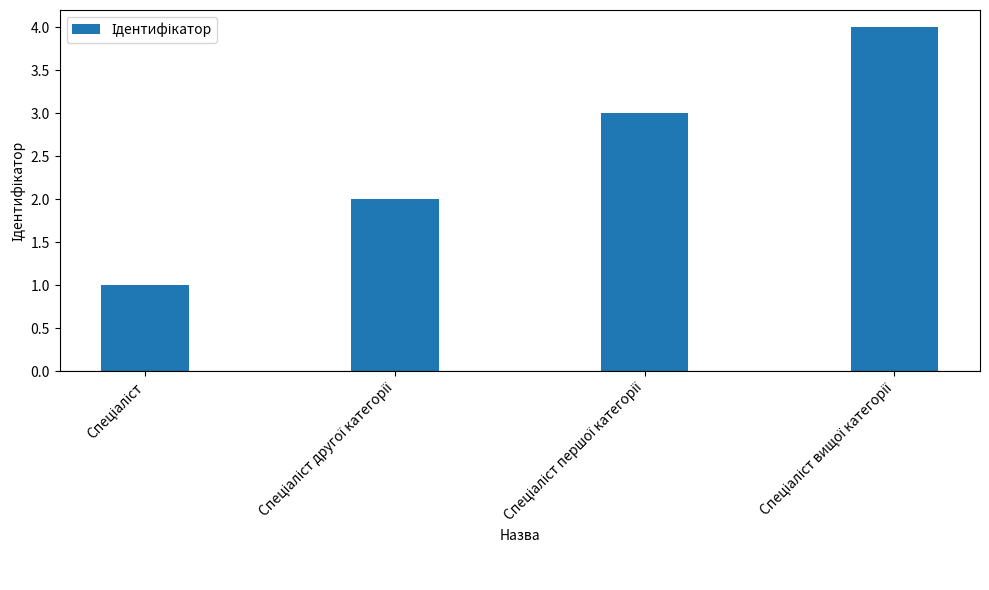

What is the greatest value displayed?

4